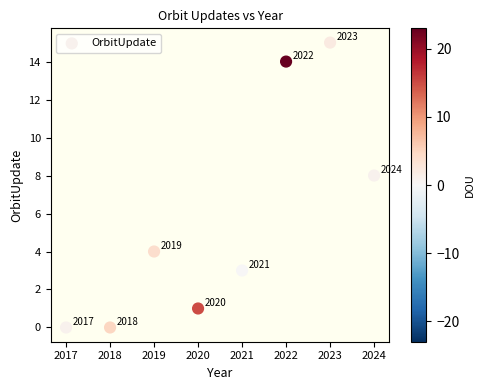

What is the range of X values (max minus min)?

7